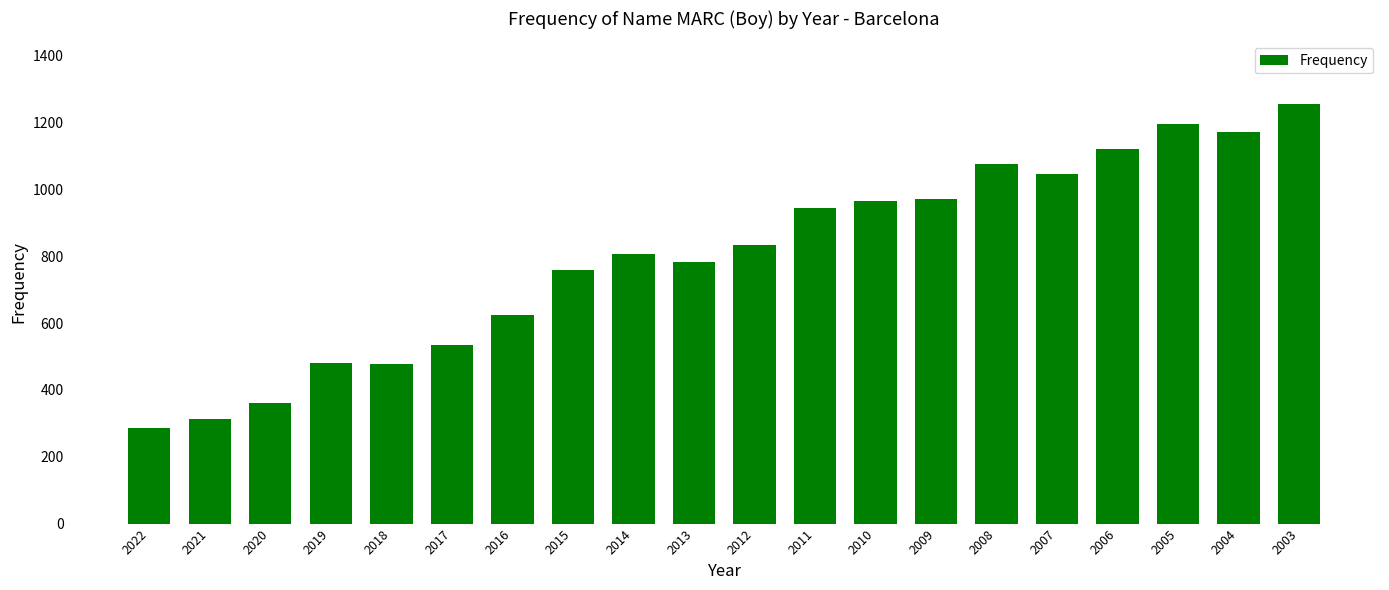

The chart shows a value of 760 at 2015. True or false?

True